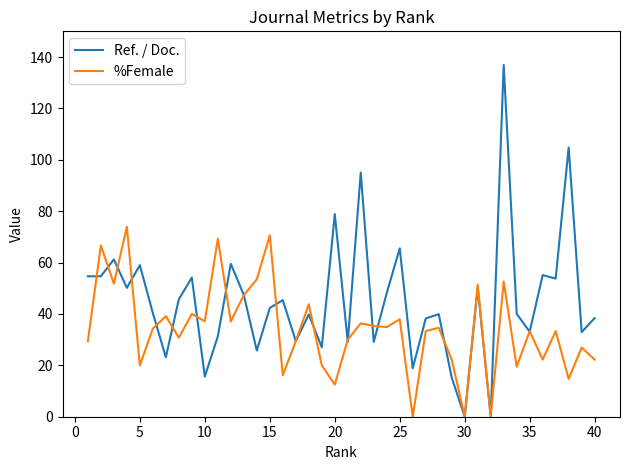

Which series has the largest total across all categories?

Ref. / Doc.